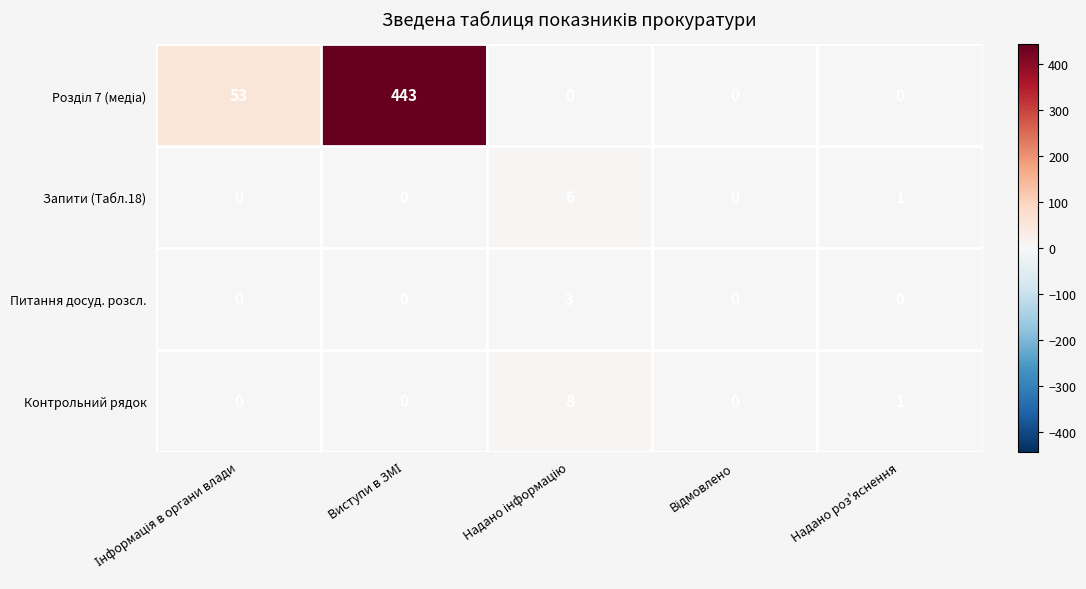

How many Питання досуд. розсл. values are between 0 and 1?

4